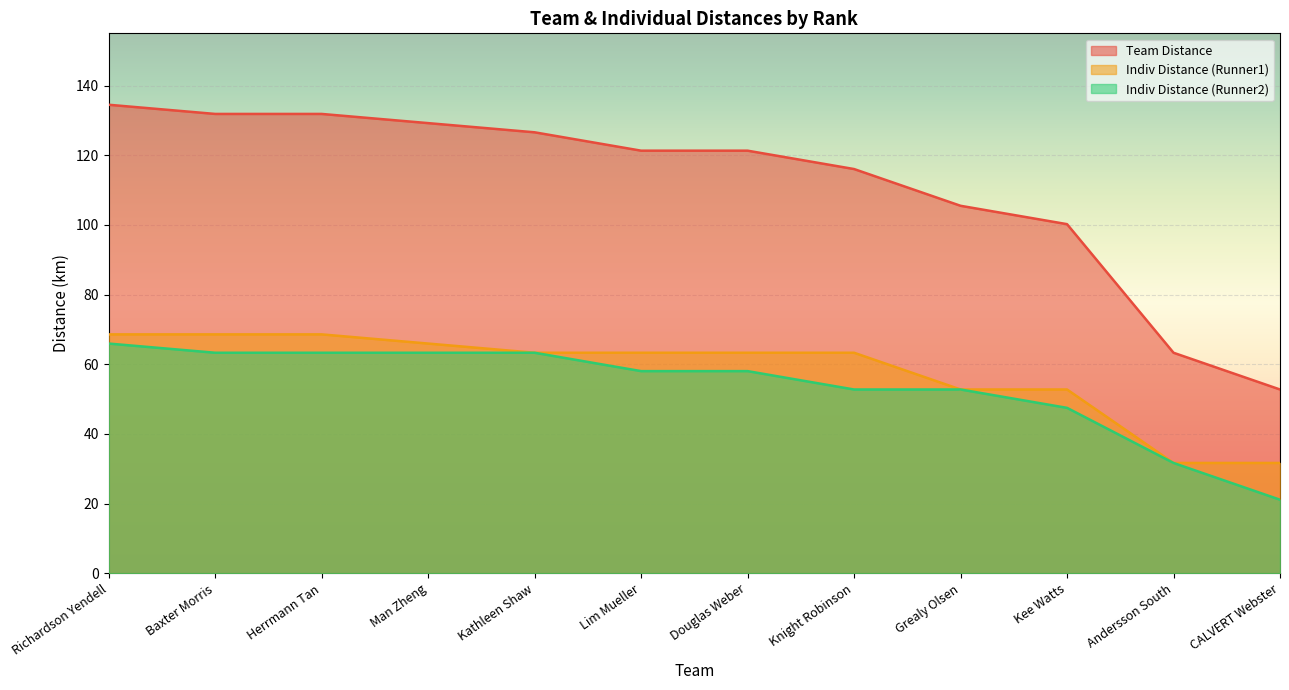

How many lines are shown in the chart?

3